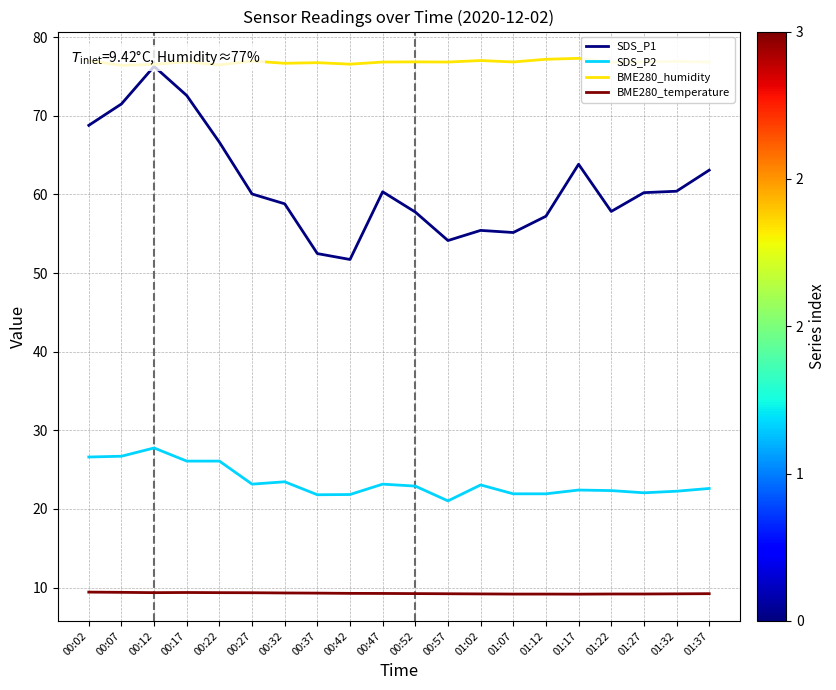

Reading left to right, transcribe all the data shown in this chart.

SDS_P1: 00:02=68.8	00:07=71.5	00:12=76.3	00:17=72.6	00:22=66.6	00:27=60.0	00:32=58.8	00:37=52.5	00:42=51.7	00:47=60.3	00:52=57.8	00:57=54.1	01:02=55.4	01:07=55.1	01:12=57.2	01:17=63.8	01:22=57.8	01:27=60.2	01:32=60.4	01:37=63.1
SDS_P2: 00:02=26.6	00:07=26.7	00:12=27.8	00:17=26.1	00:22=26.1	00:27=23.1	00:32=23.4	00:37=21.8	00:42=21.8	00:47=23.1	00:52=22.9	00:57=21.0	01:02=23.1	01:07=21.9	01:12=21.9	01:17=22.4	01:22=22.3	01:27=22.1	01:32=22.2	01:37=22.6
BME280_humidity: 00:02=77.0	00:07=76.4	00:12=76.5	00:17=76.8	00:22=76.5	00:27=77.0	00:32=76.7	00:37=76.8	00:42=76.6	00:47=76.8	00:52=76.8	00:57=76.8	01:02=77.0	01:07=76.8	01:12=77.2	01:17=77.3	01:22=76.8	01:27=76.8	01:32=76.9	01:37=76.8
BME280_temperature: 00:02=9.4	00:07=9.4	00:12=9.3	00:17=9.4	00:22=9.3	00:27=9.3	00:32=9.3	00:37=9.3	00:42=9.3	00:47=9.2	00:52=9.2	00:57=9.2	01:02=9.2	01:07=9.2	01:12=9.2	01:17=9.2	01:22=9.2	01:27=9.2	01:32=9.2	01:37=9.2